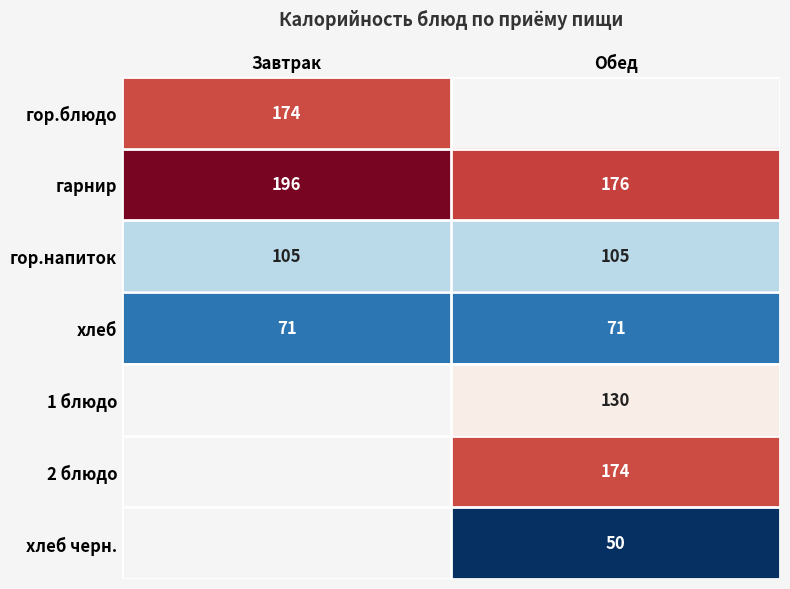

Is it true that 2 блюдо equals 255 at Обед?

False